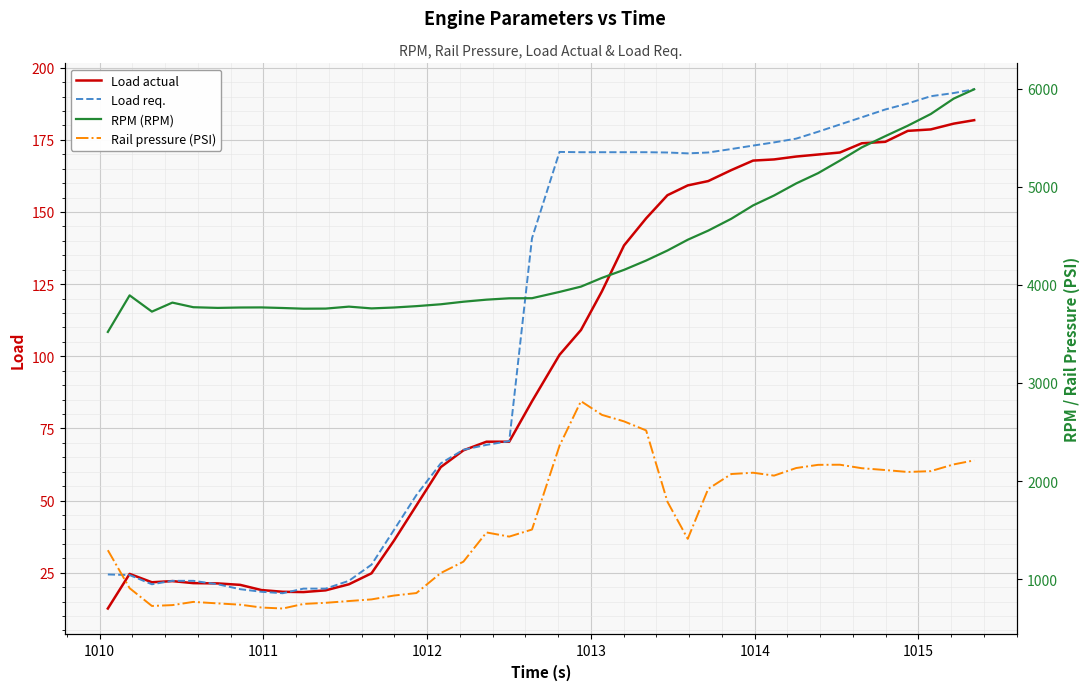

True or false: Rail pressure (PSI) and Load req. intersect in this chart.

False